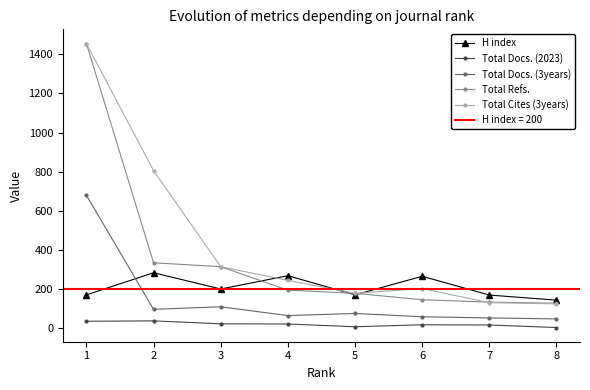

Which series has the largest total across all categories?

Total Cites (3years)